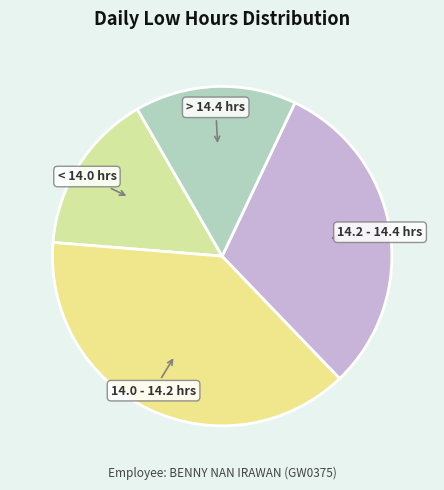

Which slice is the largest?

14.0 - 14.2 hrs